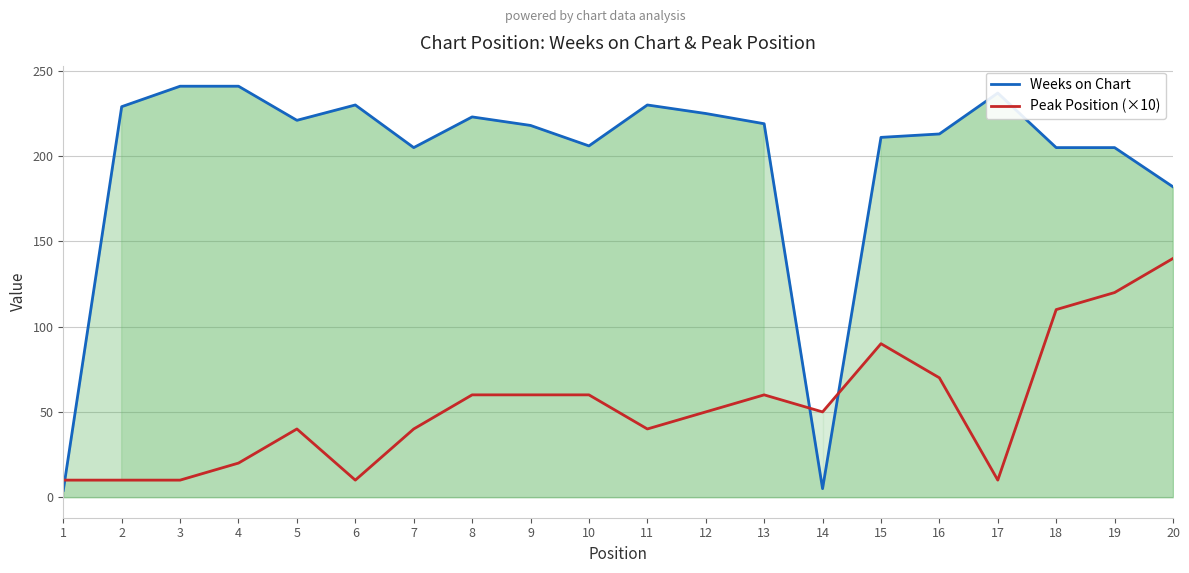

Is the value of Peak Position (×10) at 14 greater than the value of Weeks on Chart at 9?

No